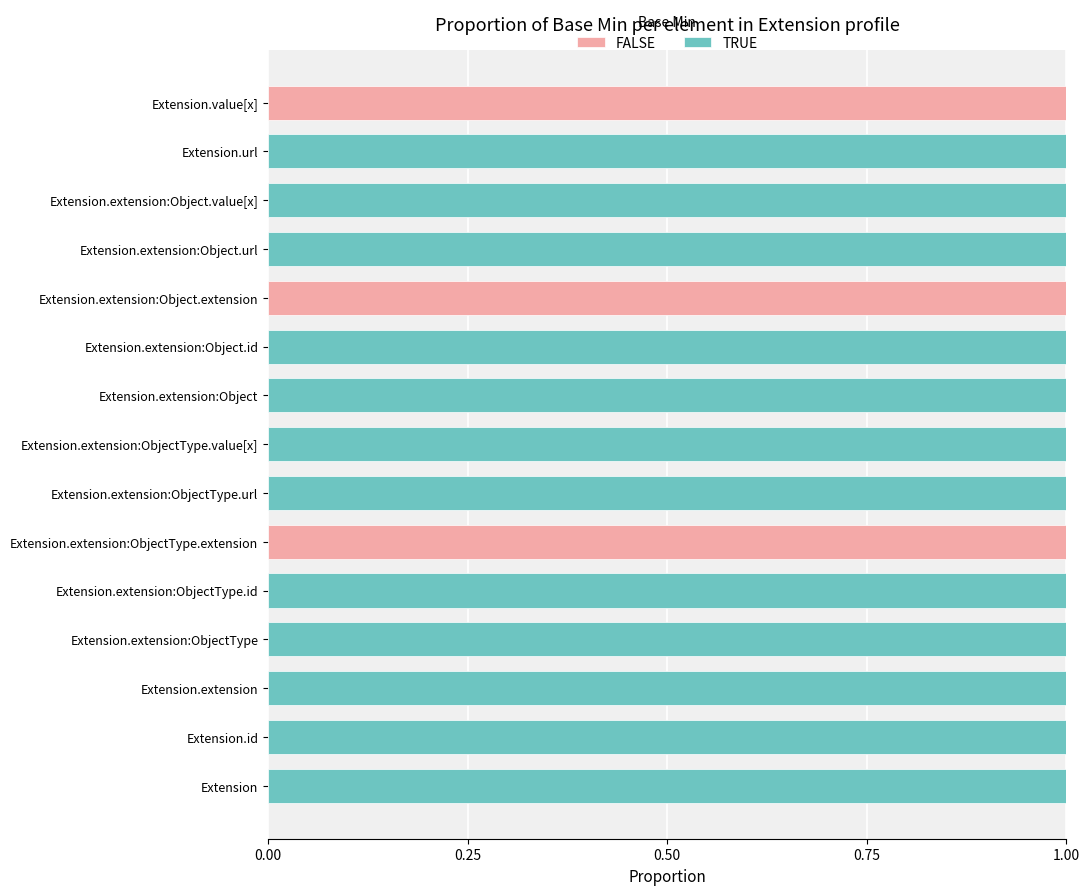

What is the sum of all FALSE values?

3